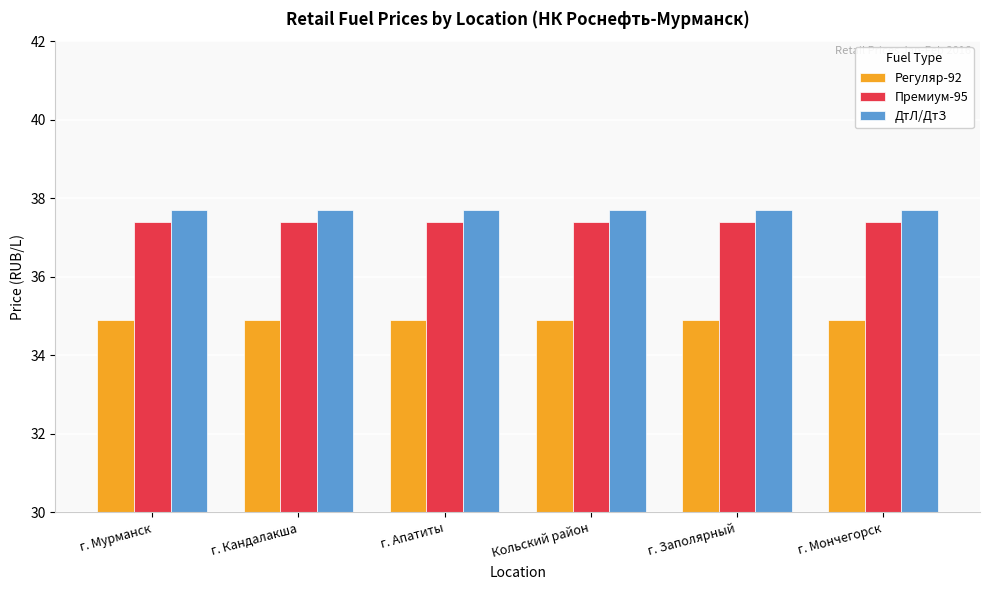

How many bars are there in each group?

3